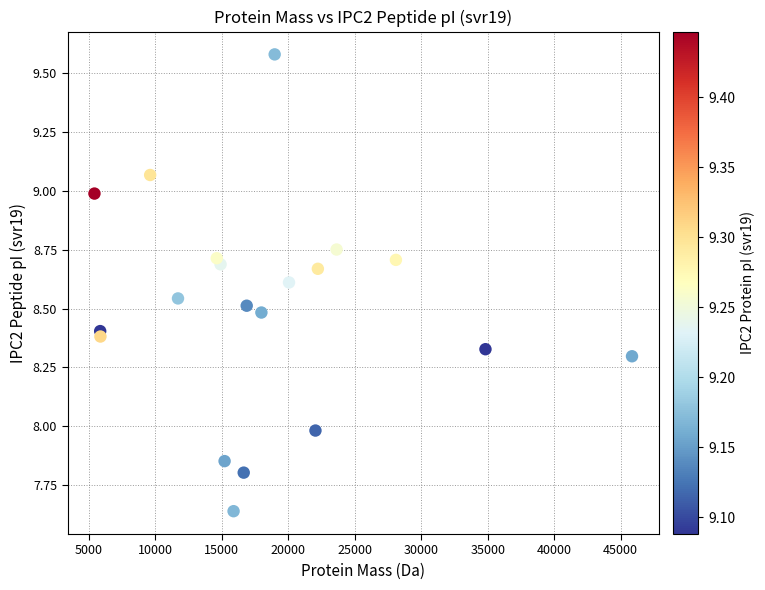

What is the range of X values (max minus min)?

40421.9